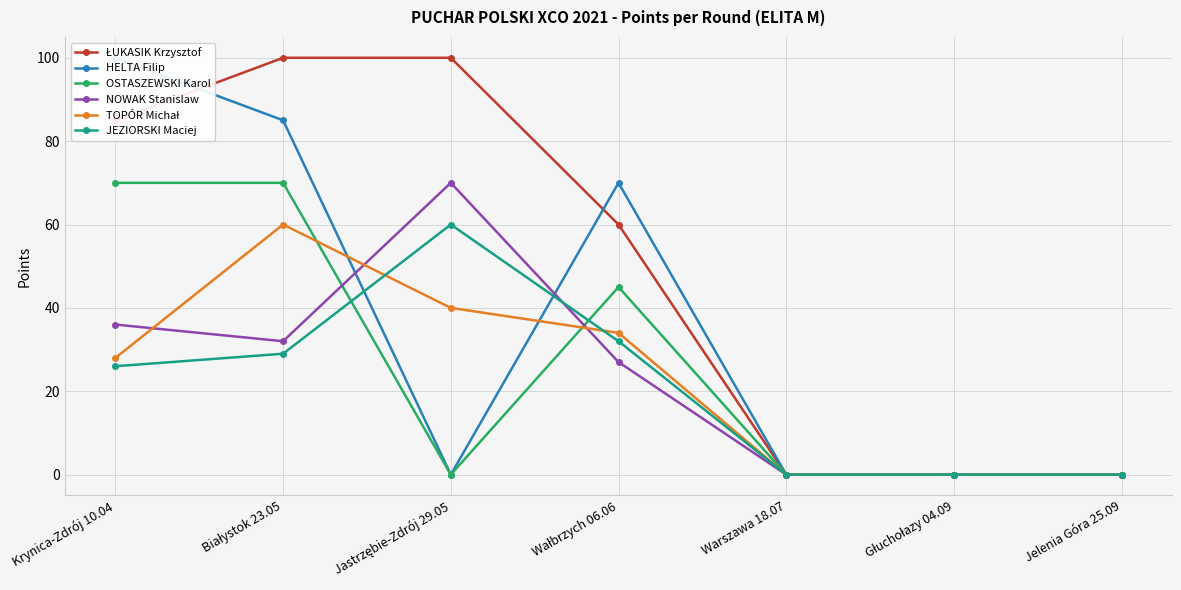

What position from the right is Głuchołazy 04.09?

2